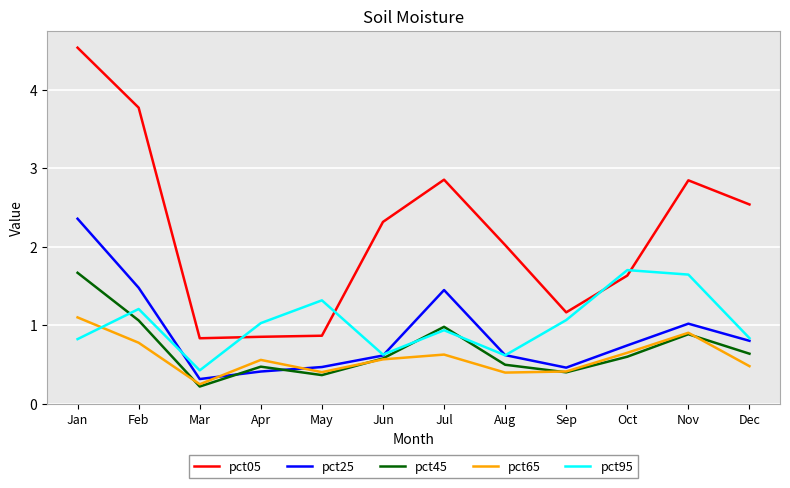

At Jul, list the series in order from smallest to largest.

pct65, pct95, pct45, pct25, pct05